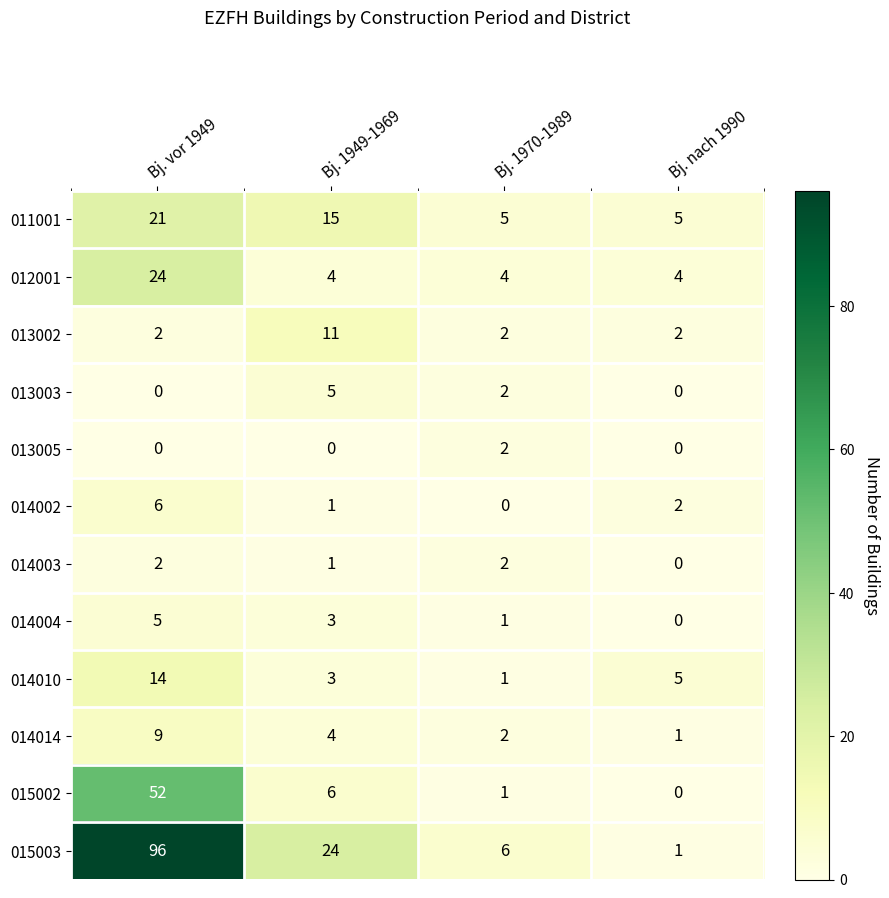

At which label does 011001 first exceed 15?

Bj. vor 1949